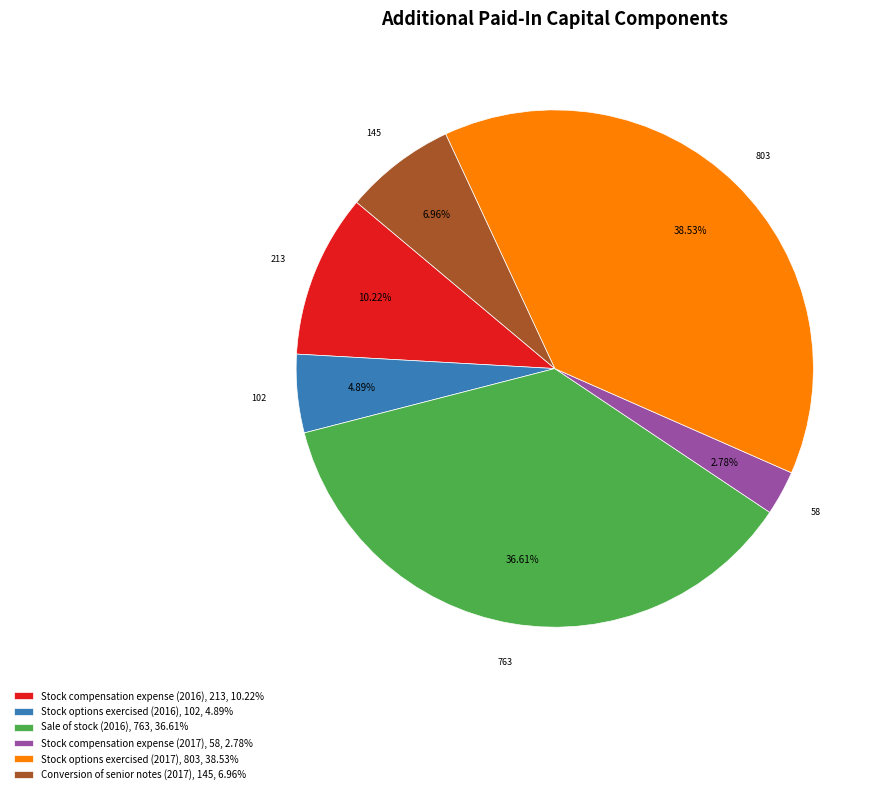

Count the number of slices in the pie.

6